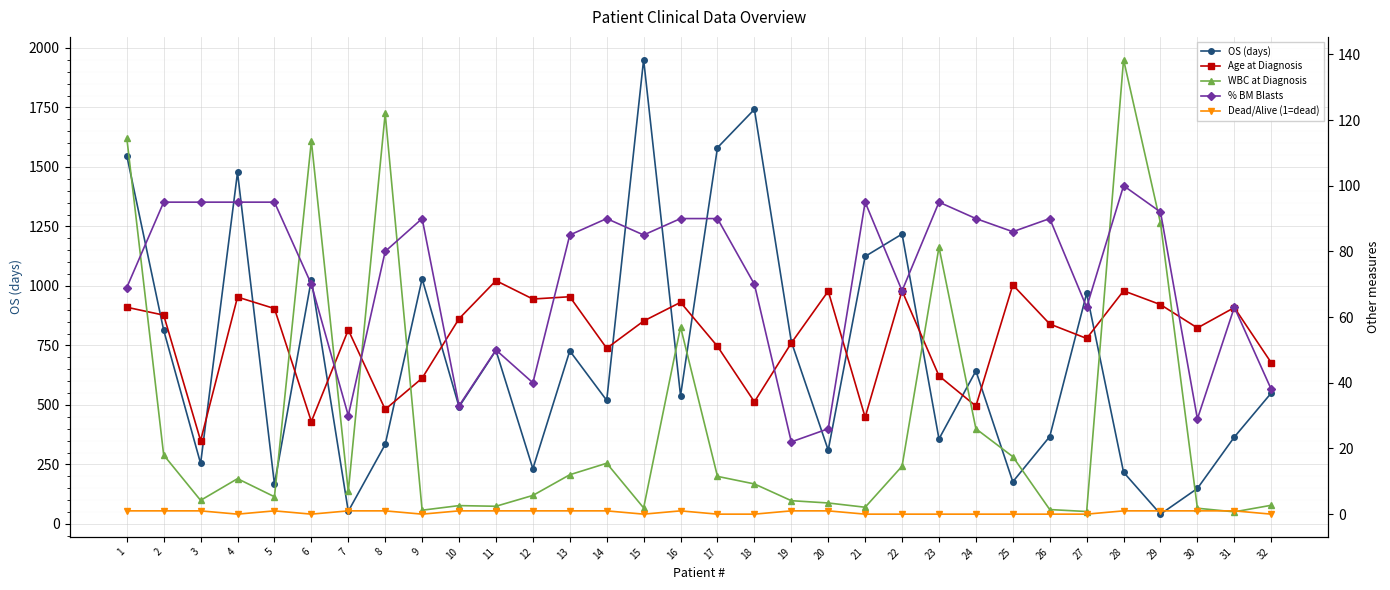

Rank the series at 30 from highest to lowest value.

OS (days), Age at Diagnosis, % BM Blasts, WBC at Diagnosis, Dead/Alive (1=dead)